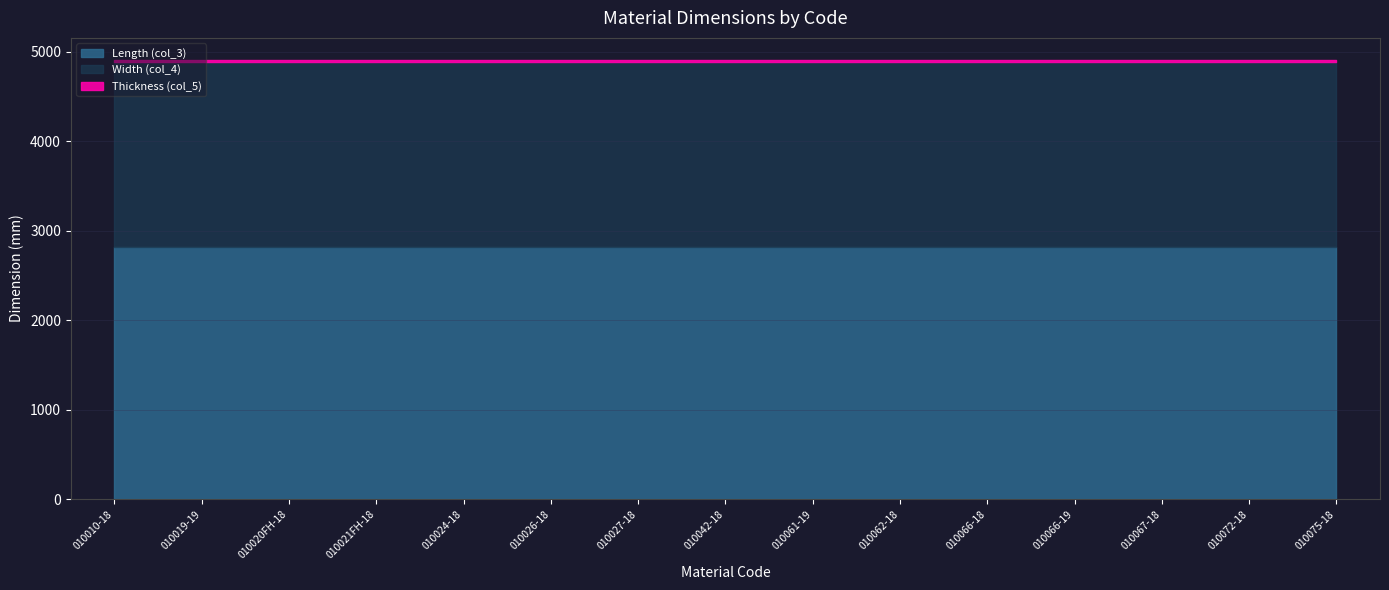

True or false: Thickness (col_5) and Length (col_3) cross at least once.

False